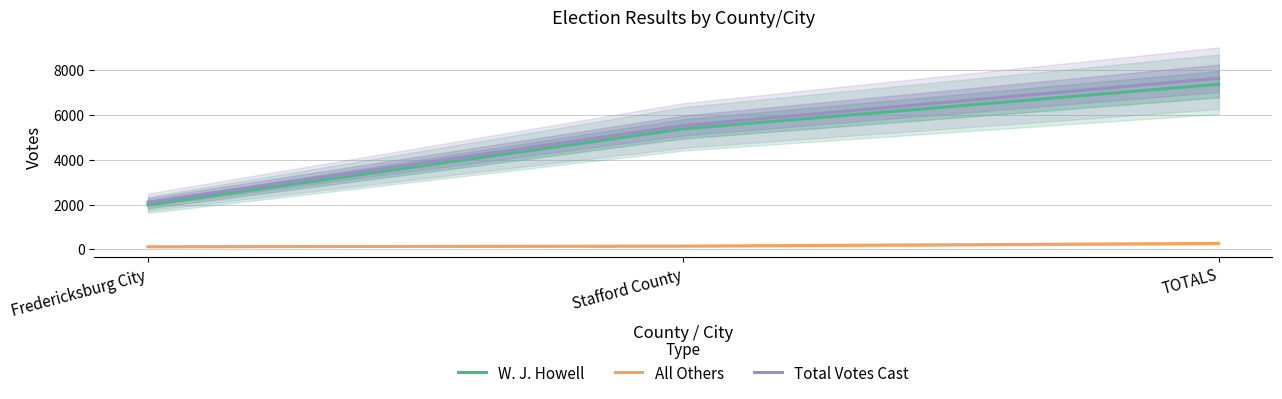

Which series has the largest range (max minus min)?

Total Votes Cast